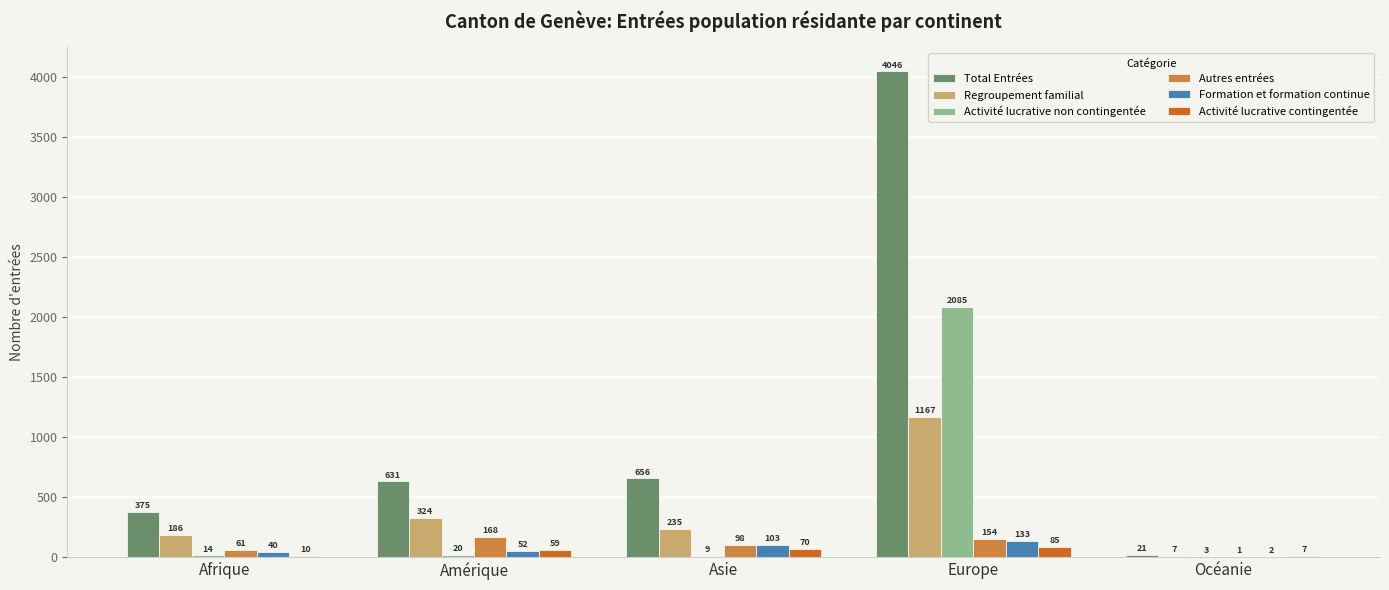

What is the sum of the Activité lucrative contingentée values at Europe and Océanie?

92